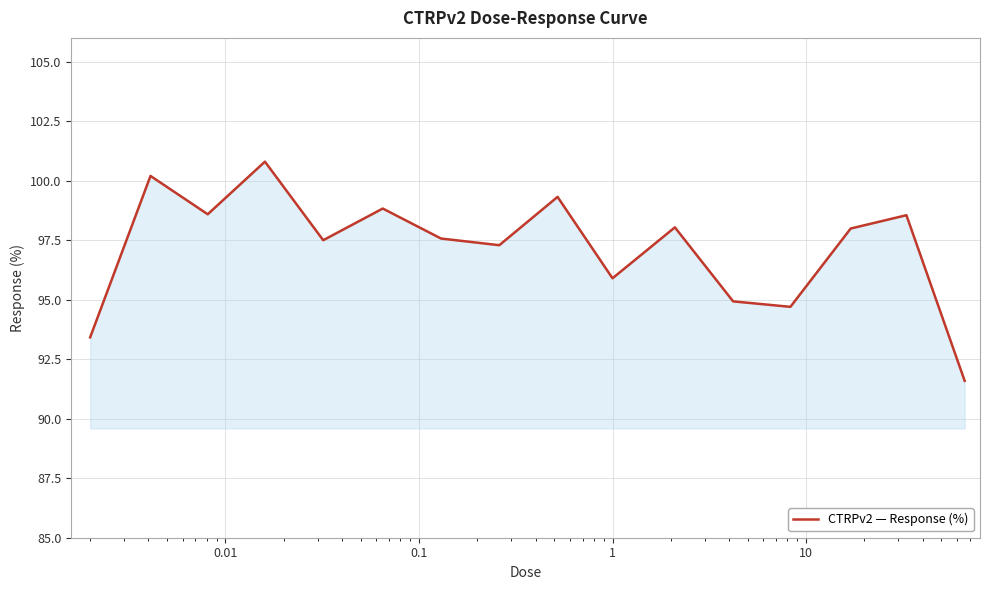

What is the maximum value shown in the chart?

100.8